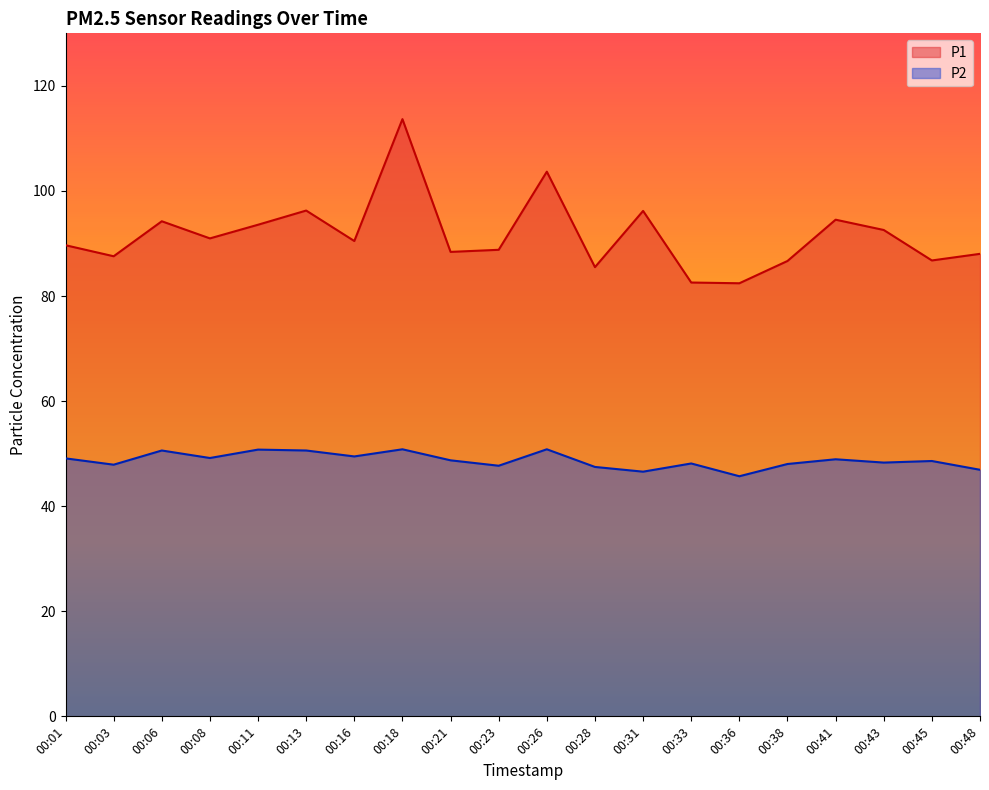

True or false: P2 and P1 cross at least once.

False